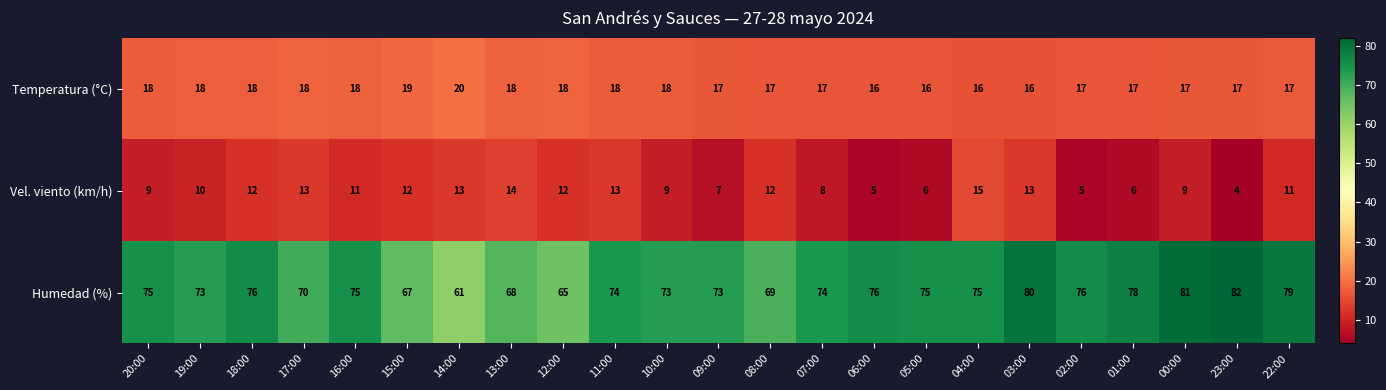

Count the number of categories in the chart.

23